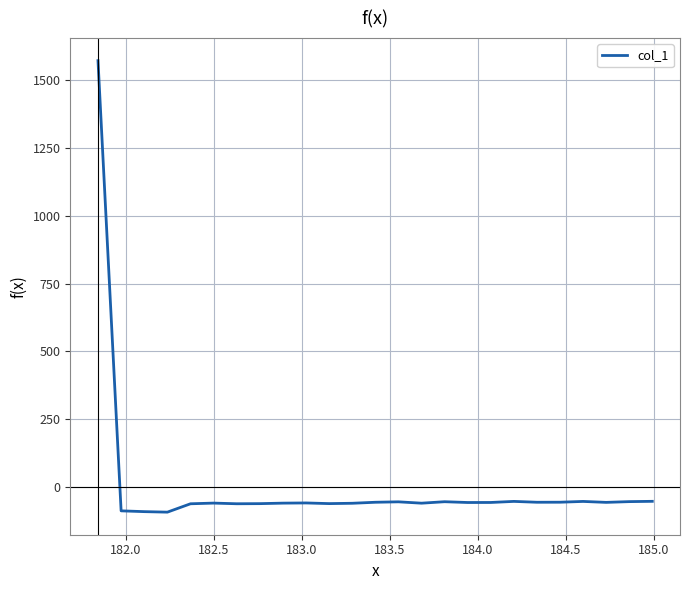

What is the greatest value displayed?

1571.6